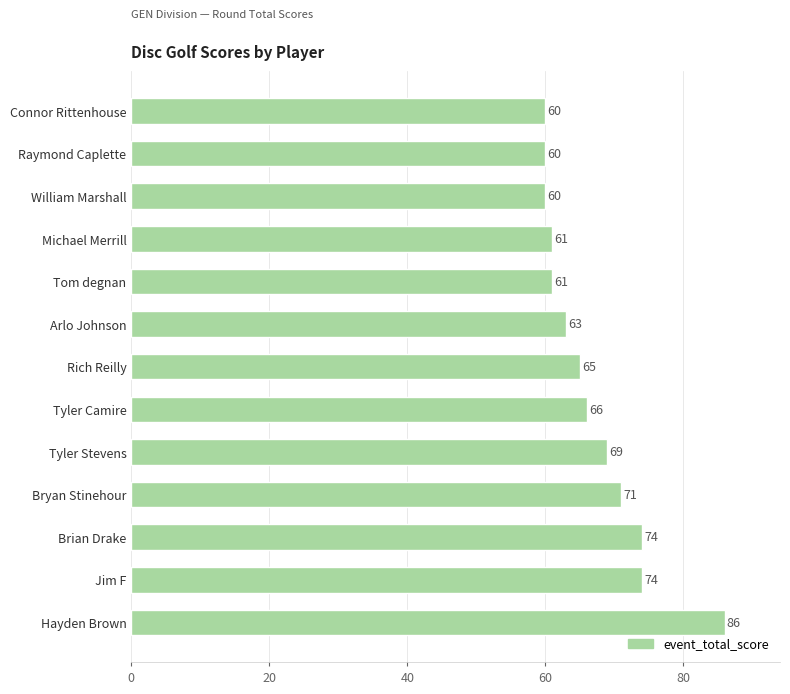

What is the minimum value shown in the chart?

60